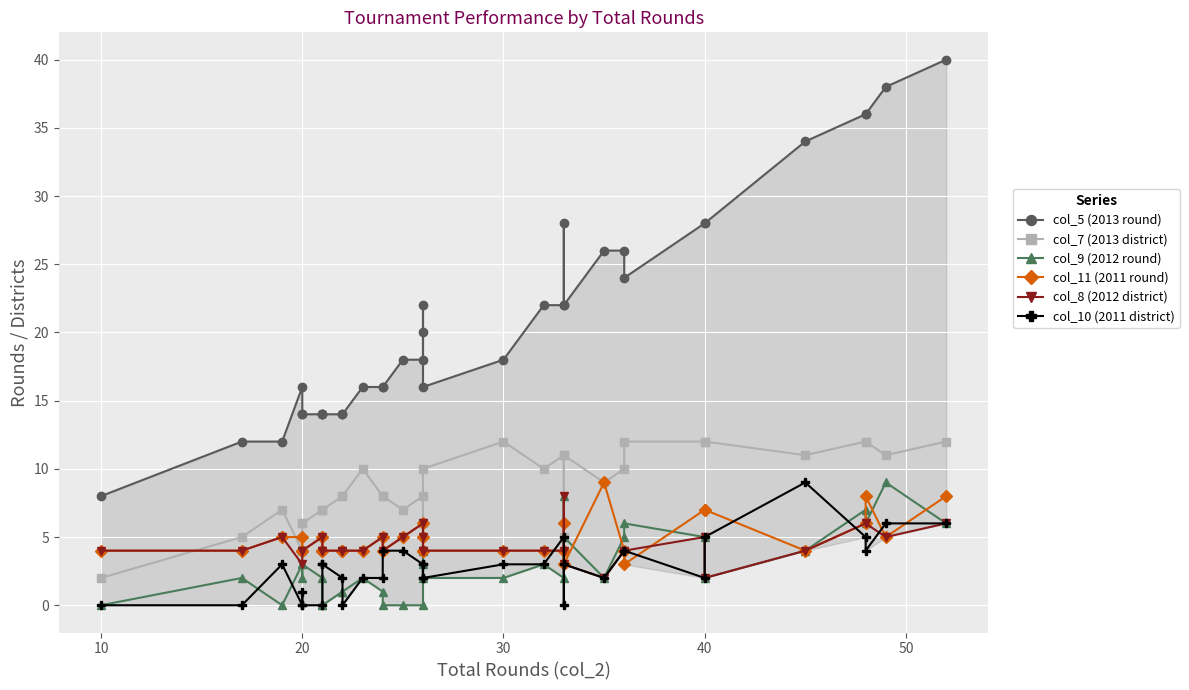

What are all the series names shown in the legend?

col_5 (2013 round), col_7 (2013 district), col_9 (2012 round), col_11 (2011 round), col_8 (2012 district), col_10 (2011 district)